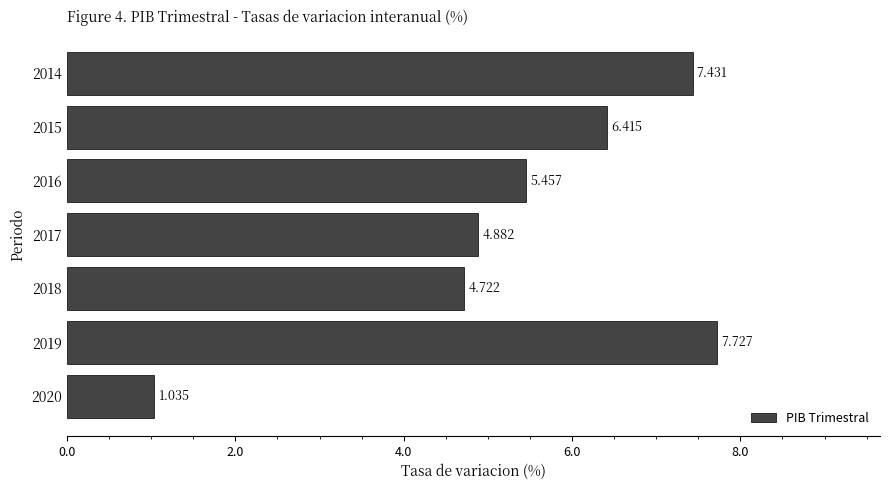

What is the sum of all values?

37.7